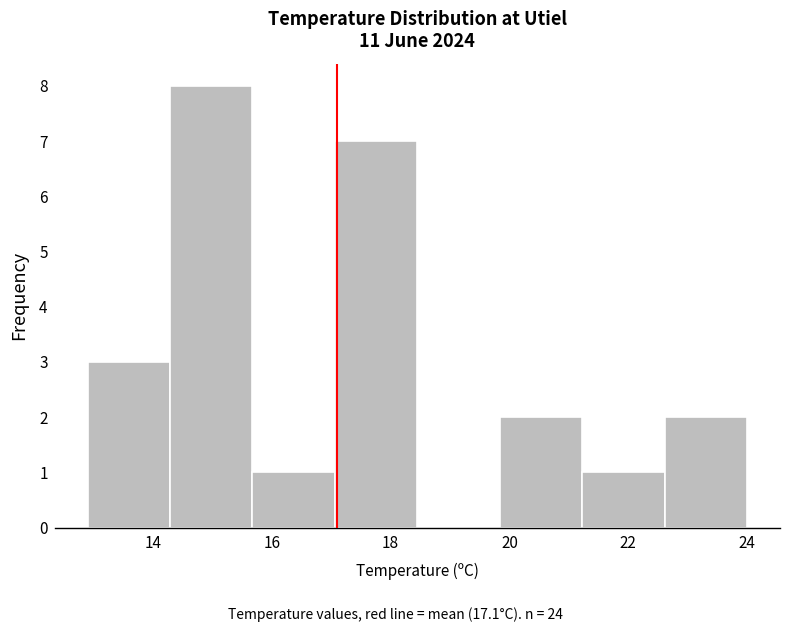

Reading left to right, list every bar in this chart as the range it spans on the x-axis followed by its height. Neither the bar edges nor the heights are printed on the chart, so give them approximately, as read against the axes.

13.0 to 14.2: 3
14.2 to 15.6: 8
15.6 to 17.0: 1
17.0 to 18.4: 7
18.4 to 19.8: 0
19.8 to 21.2: 2
21.2 to 22.6: 1
22.6 to 24.0: 2